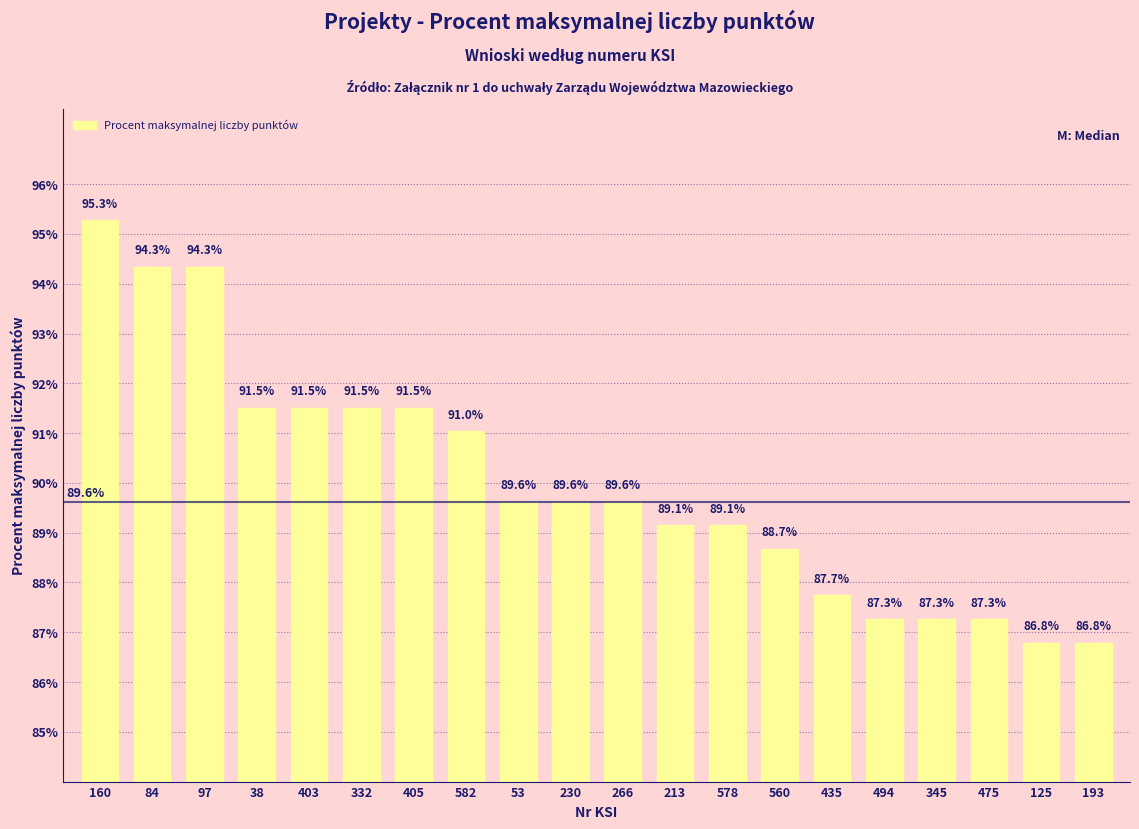

Are the bars grouped side by side (vs. stacked)?

No